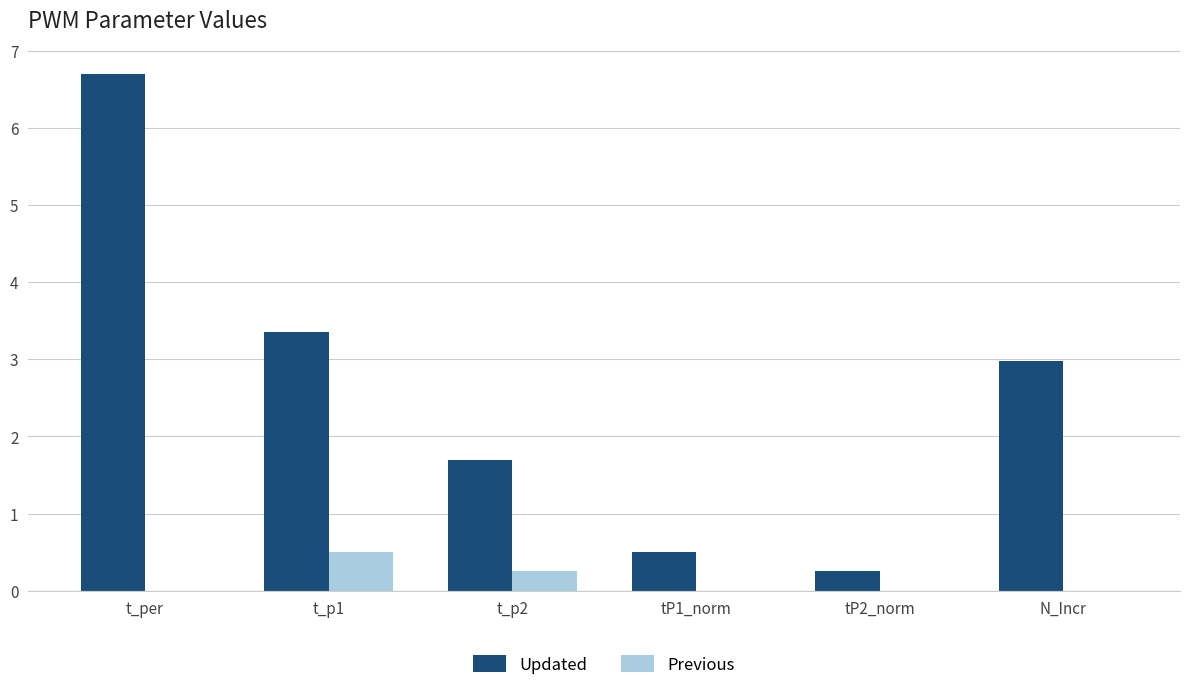

What is the sum of the Updated values at tP1_norm and N_Incr?

3.5